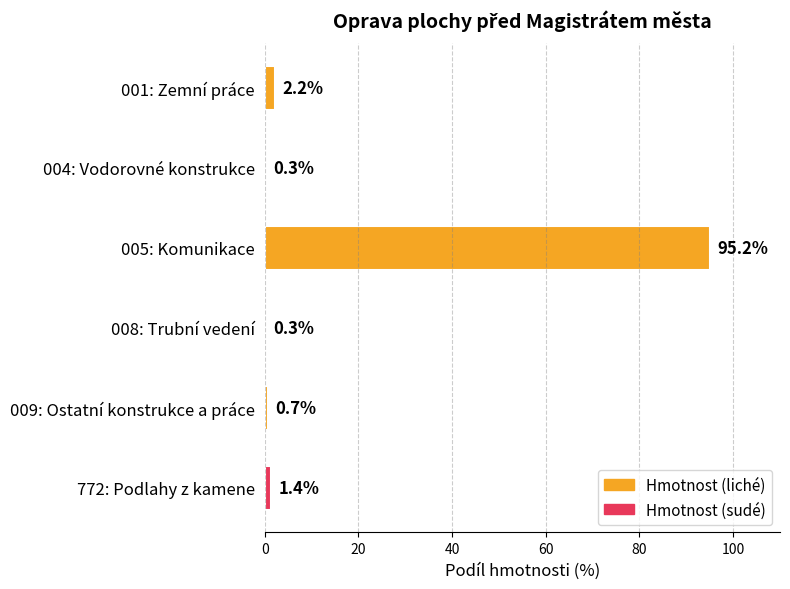

Are the bars horizontal?

Yes